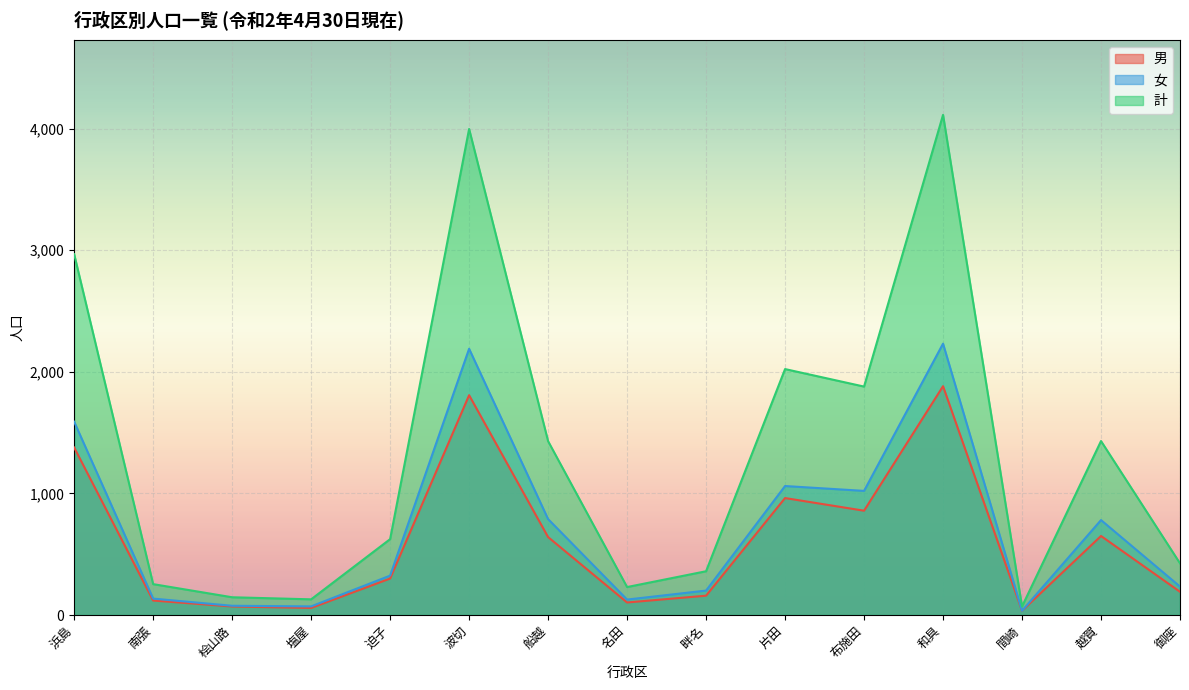

Reading left to right, transcribe all the data shown in this chart.

男: 1378	119	70	58	300	1808	641	103	159	962	858	1882	35	650	191
女: 1590	135	76	71	324	2190	789	127	201	1061	1021	2232	35	781	234
計: 2968	254	146	129	624	3998	1430	230	360	2023	1879	4114	70	1431	425